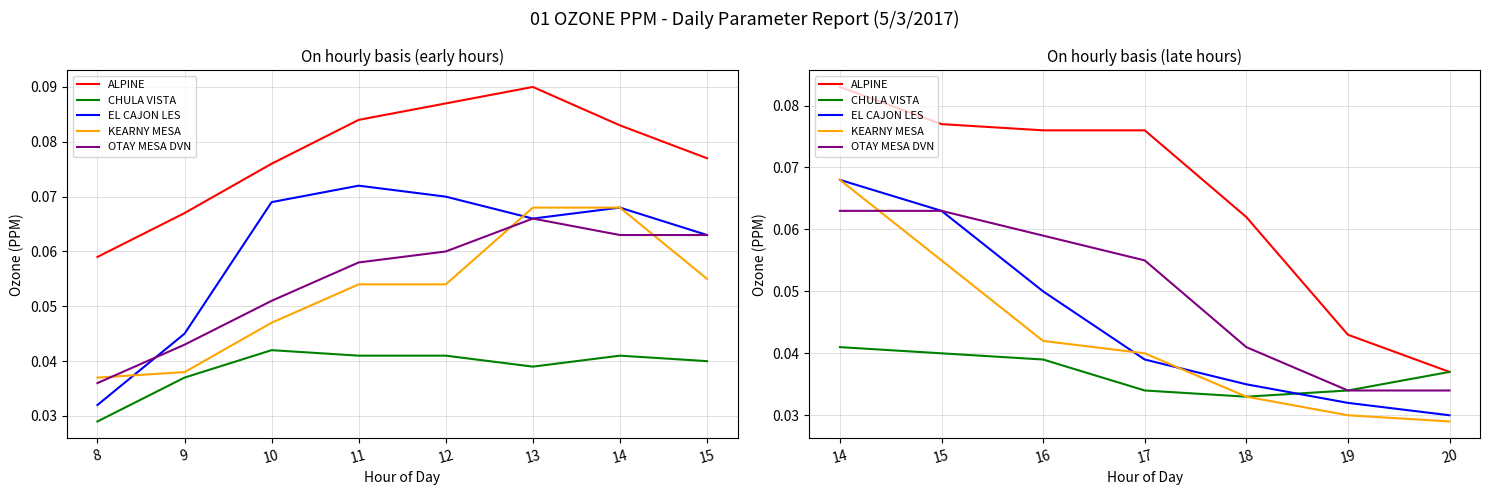

How many KEARNY MESA values are between 0 and 1?

7